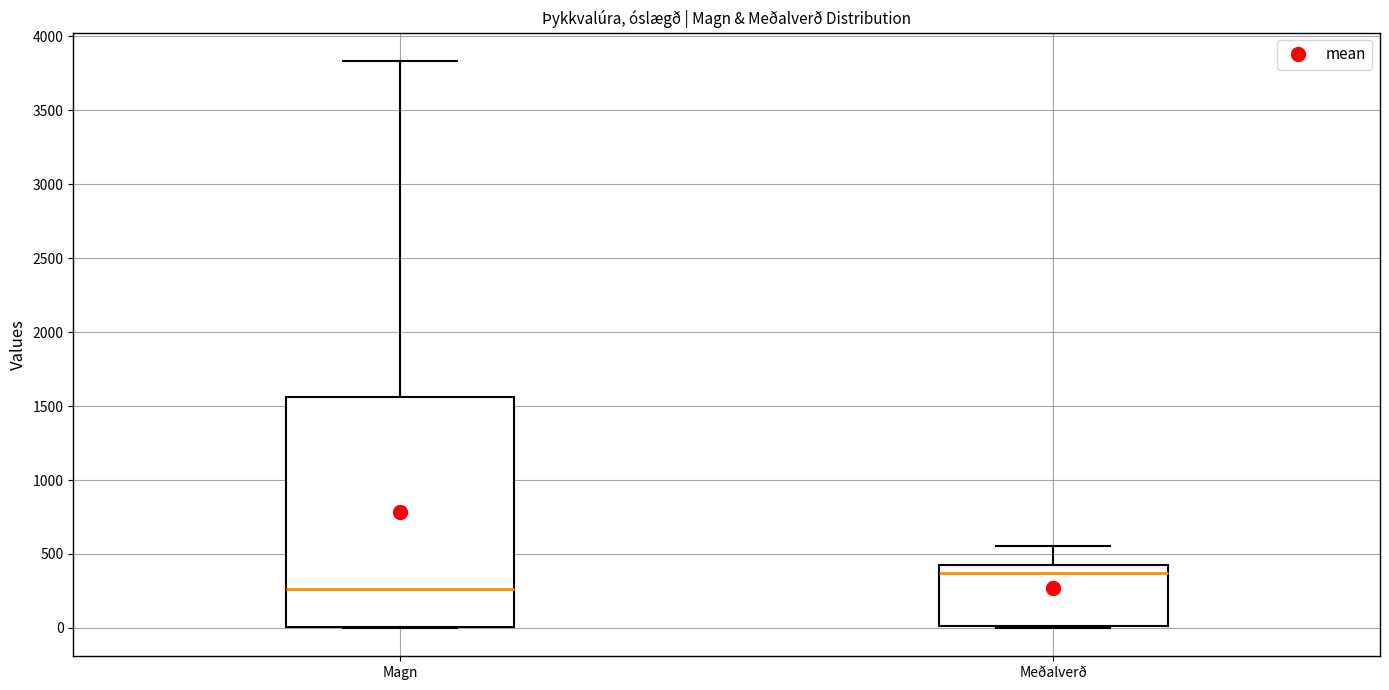

Comparing the boxes themselves (not the whiskers), which one is the tallest?

Magn